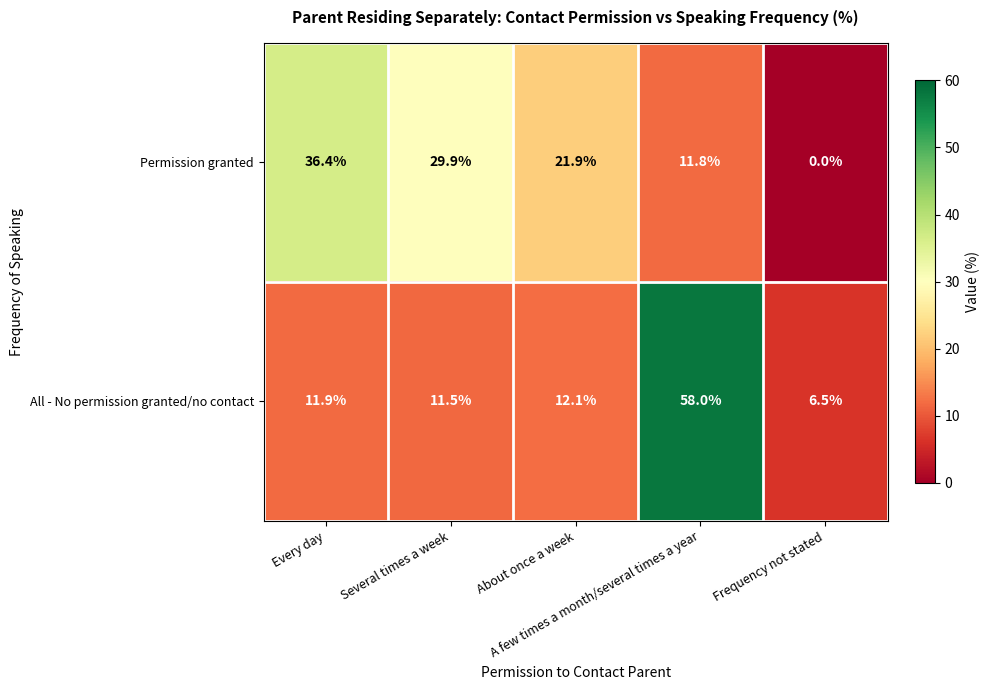

What is the difference between the highest and lowest values at Several times a week?

18.4